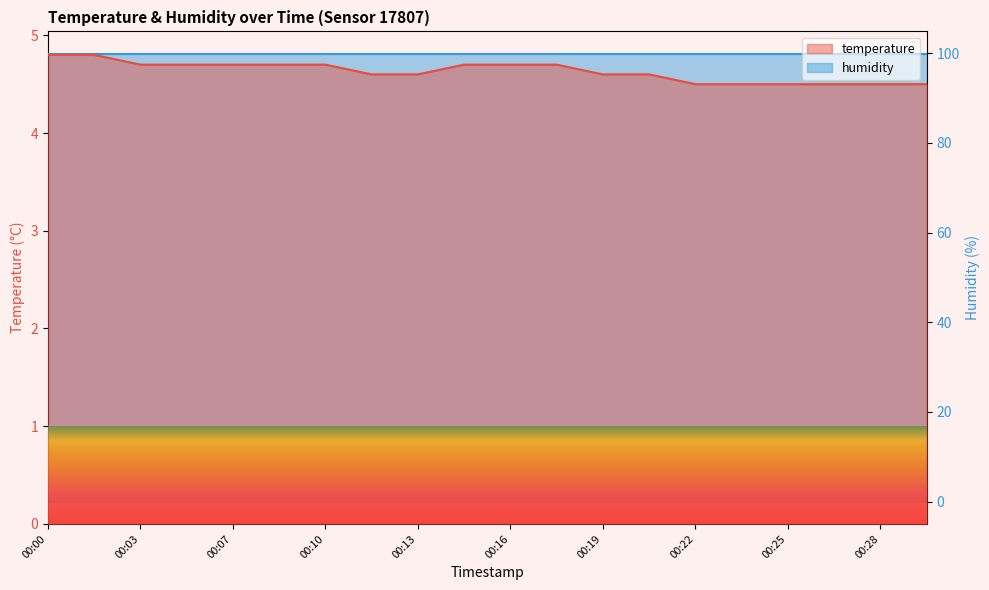

Count the values in the range 4 to 5.

20